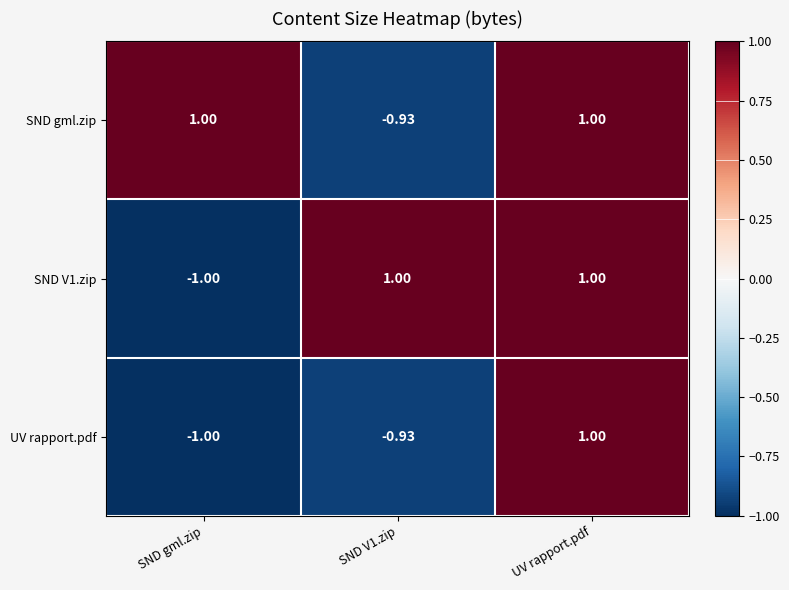

Where is SND V1.zip nearest to the value 0?

SND gml.zip